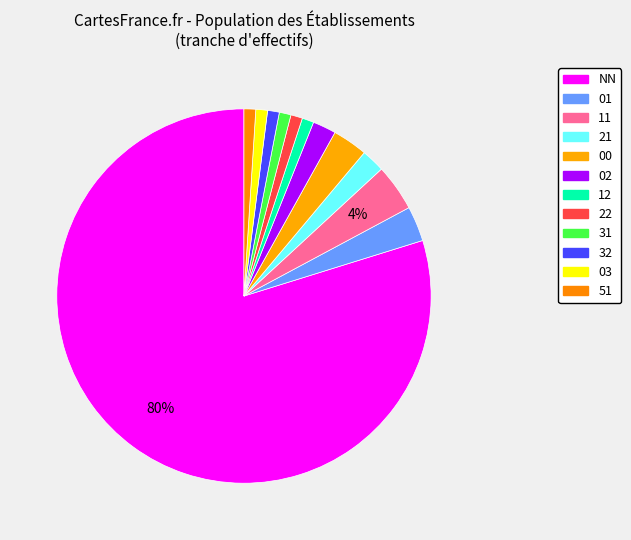

To the nearest percent, what is the average slice percentage?

8%